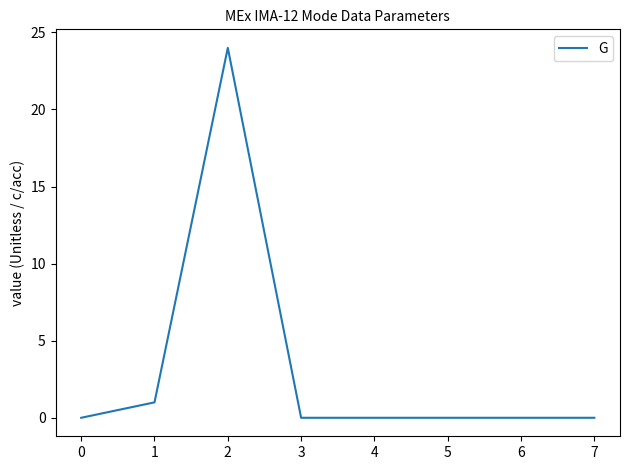

Is it true that the value at 0 is 9?

False